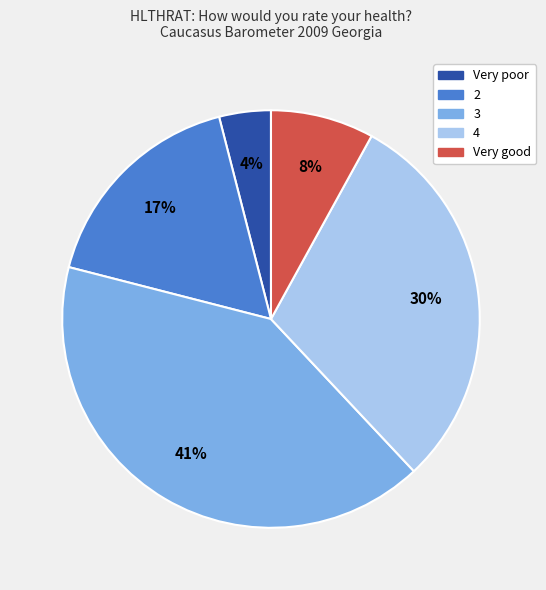

Is Very good the majority of the pie?

No